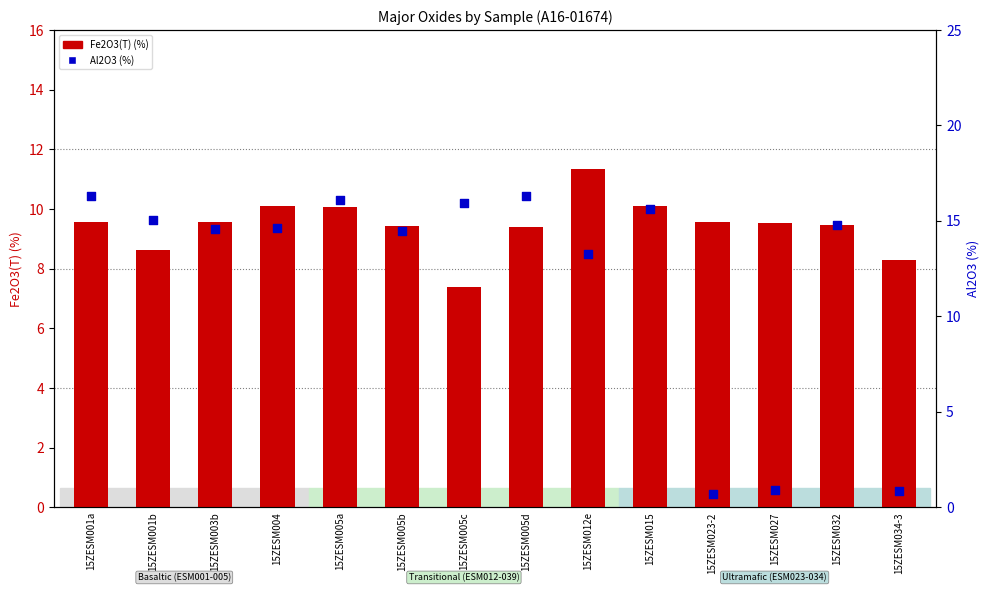

At which category is the sum across all series the highest?

15ZESM005a